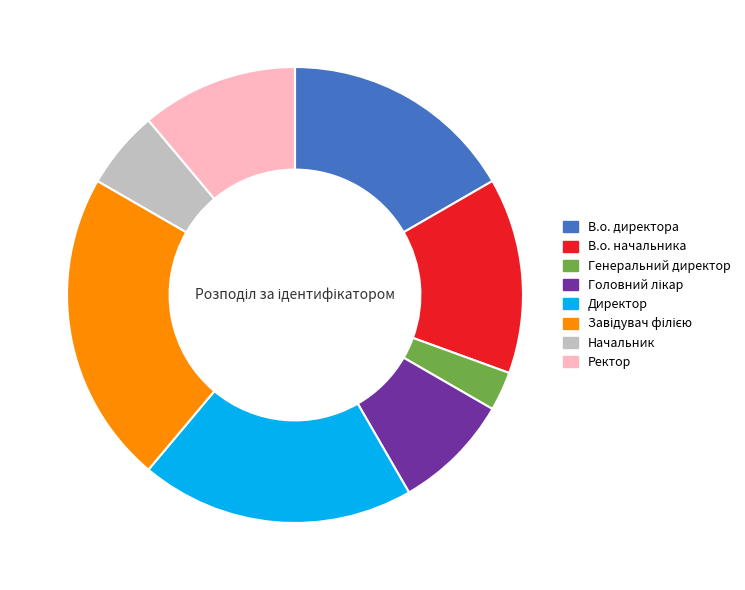

True or false: В.о. начальника accounts for 1% of the total.

False